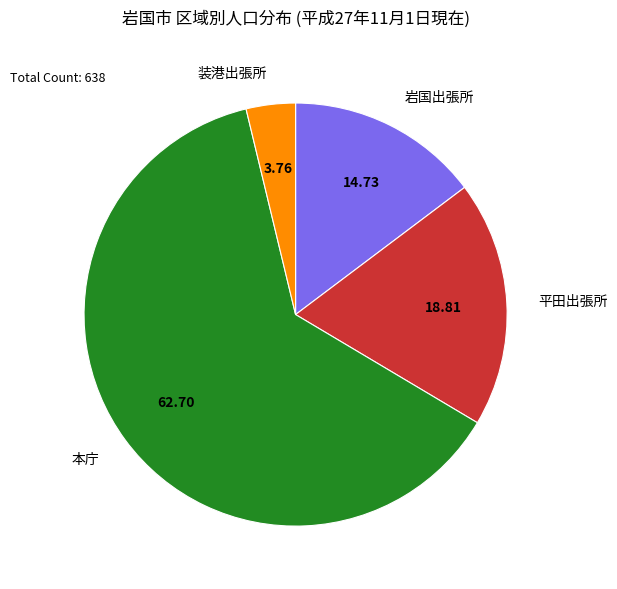

Which has a higher value, 本庁 or 装港出張所?

本庁